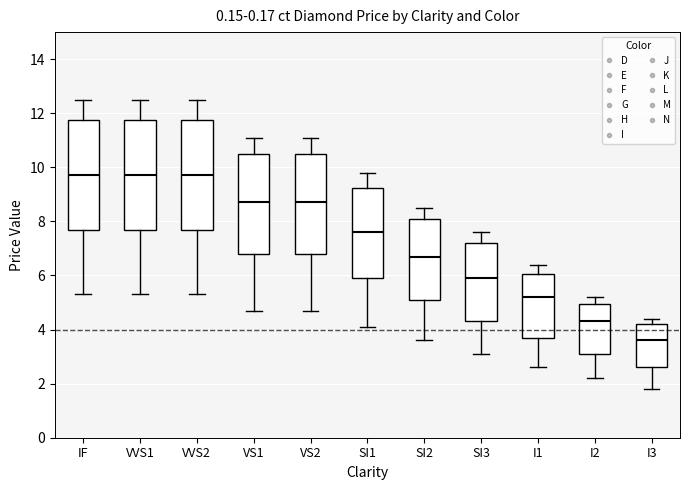

Reading left to right, read every box against the y-axis: the position of its median line, the range the box covers, and the ends of its whiskers. The values are not printed on the chart, so give them approximately, as read against the axis.

IF: median 9.8, box 7.8 to 11.8, whiskers 5.4 to 12.6
VVS1: median 9.8, box 7.8 to 11.8, whiskers 5.4 to 12.6
VVS2: median 9.8, box 7.8 to 11.8, whiskers 5.4 to 12.6
VS1: median 8.8, box 6.8 to 10.6, whiskers 4.8 to 11.2
VS2: median 8.8, box 6.8 to 10.6, whiskers 4.8 to 11.2
SI1: median 7.6, box 6.0 to 9.2, whiskers 4.2 to 9.8
SI2: median 6.8, box 5.2 to 8.2, whiskers 3.6 to 8.6
SI3: median 6.0, box 4.4 to 7.2, whiskers 3.2 to 7.6
I1: median 5.2, box 3.8 to 6.0, whiskers 2.6 to 6.4
I2: median 4.4, box 3.2 to 5.0, whiskers 2.2 to 5.2
I3: median 3.6, box 2.6 to 4.2, whiskers 1.8 to 4.4